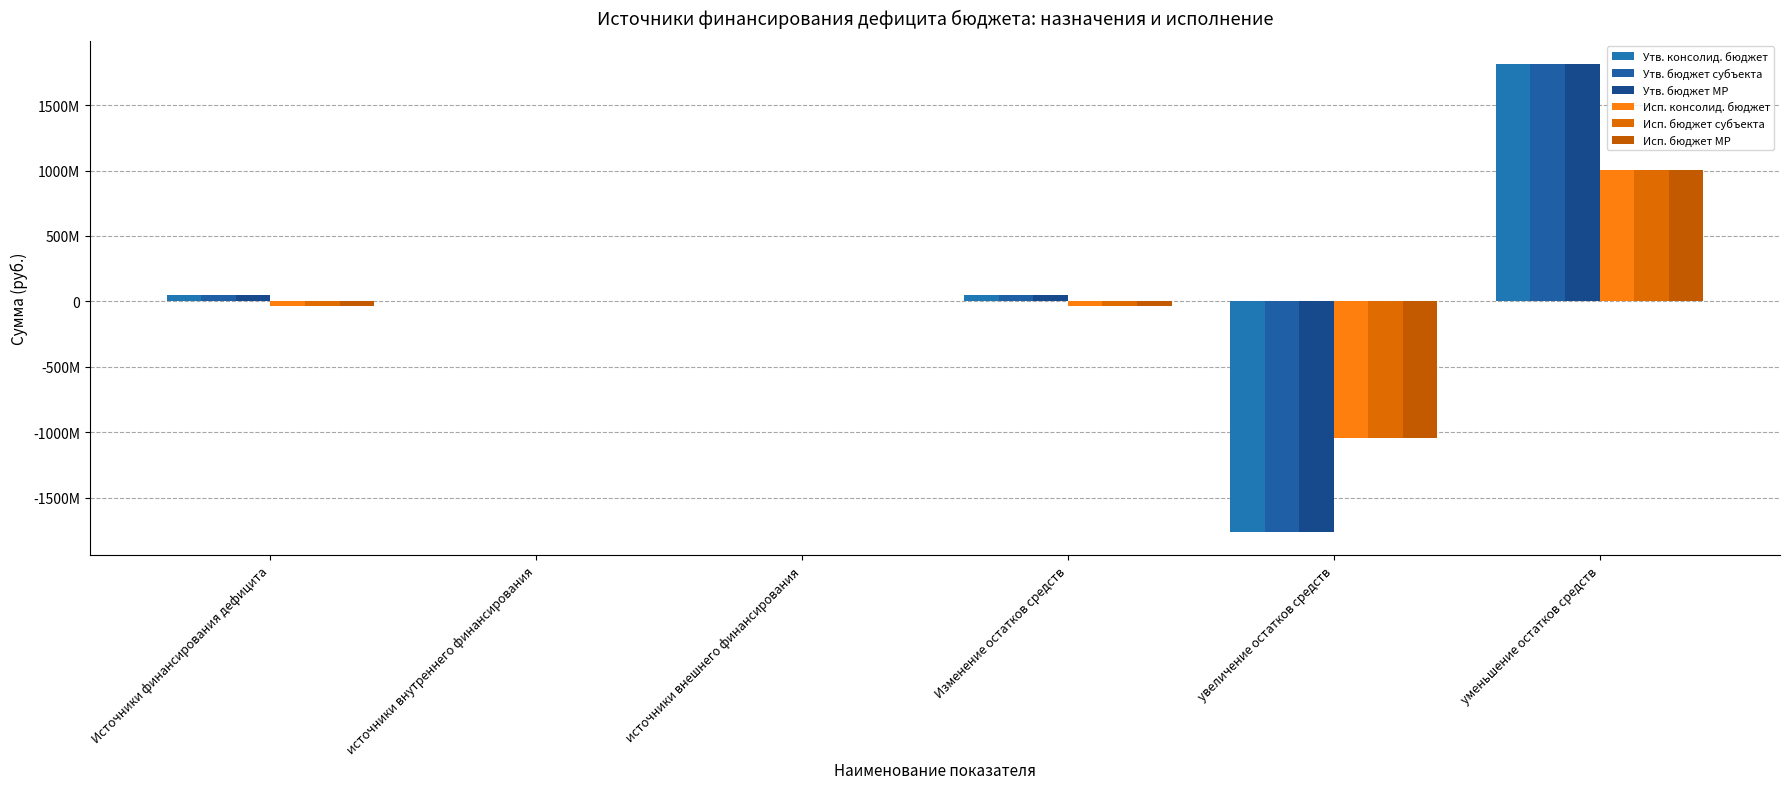

Reading left to right, extract all data points from this chart.

Утв. консолид. бюджет: Источники финансирования дефицита=48080700.0	источники внутреннего финансирования=-520000.0	источники внешнего финансирования=0.0	Изменение остатков средств=48600700.0	увеличение остатков средств=-1763397700.0	уменьшение остатков средств=1811998400.0
Утв. бюджет субъекта: Источники финансирования дефицита=48080700.0	источники внутреннего финансирования=-520000.0	источники внешнего финансирования=0.0	Изменение остатков средств=48600700.0	увеличение остатков средств=-1763397700.0	уменьшение остатков средств=1811998400.0
Утв. бюджет МР: Источники финансирования дефицита=48080700.0	источники внутреннего финансирования=-520000.0	источники внешнего финансирования=0.0	Изменение остатков средств=48600700.0	увеличение остатков средств=-1763397700.0	уменьшение остатков средств=1811998400.0
Исп. консолид. бюджет: Источники финансирования дефицита=-38602998.3	источники внутреннего финансирования=-344000.0	источники внешнего финансирования=0.0	Изменение остатков средств=-38258998.3	увеличение остатков средств=-1042900975.6	уменьшение остатков средств=1004641977.3
Исп. бюджет субъекта: Источники финансирования дефицита=-38602998.3	источники внутреннего финансирования=-344000.0	источники внешнего финансирования=0.0	Изменение остатков средств=-38258998.3	увеличение остатков средств=-1042900975.6	уменьшение остатков средств=1004641977.3
Исп. бюджет МР: Источники финансирования дефицита=-38602998.3	источники внутреннего финансирования=-344000.0	источники внешнего финансирования=0.0	Изменение остатков средств=-38258998.3	увеличение остатков средств=-1042900975.6	уменьшение остатков средств=1004641977.3